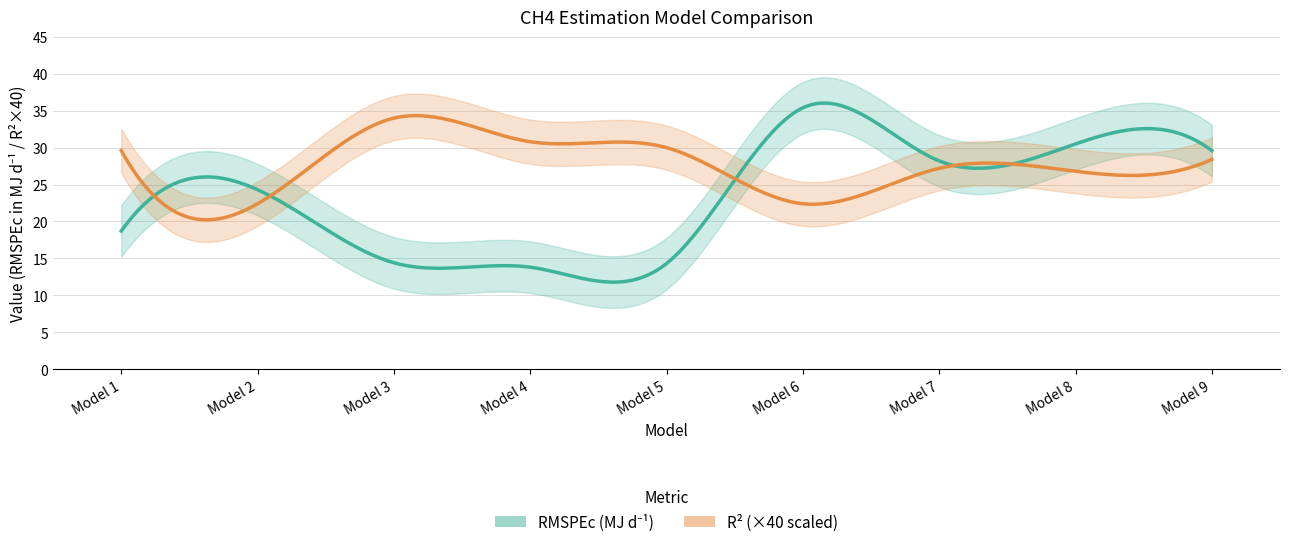

Between 6 and 8, which series saw the biggest shift?

RMSPEc